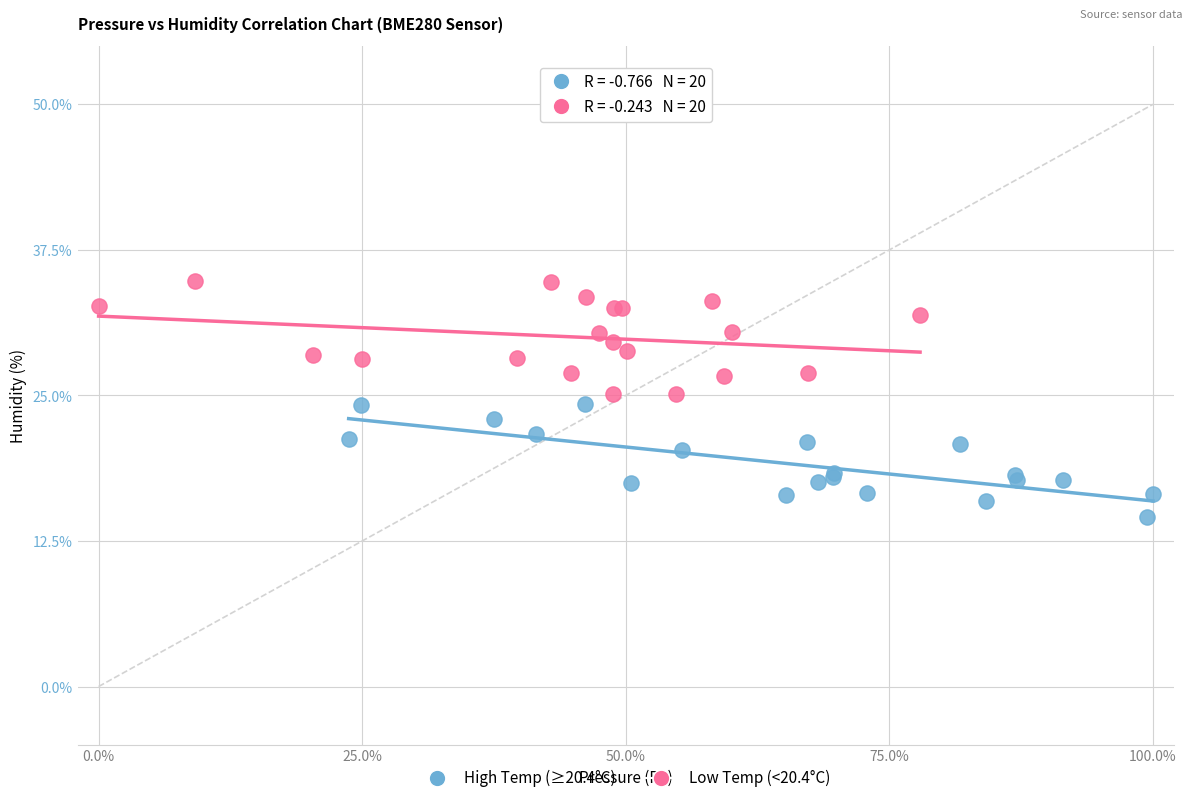

Which series contains the lowest Y value?

High Temp (≥20.4°C)